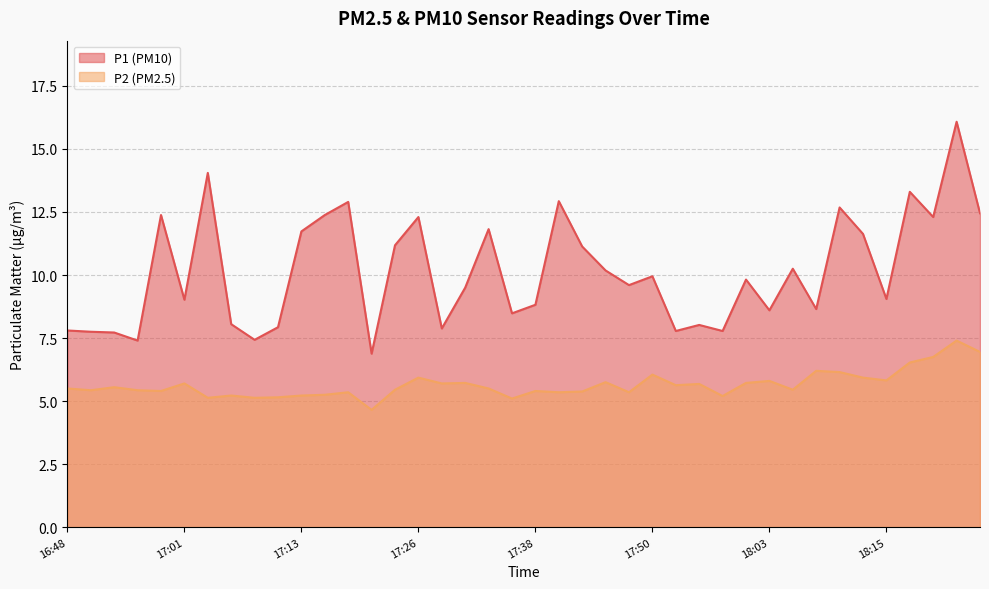

List the labels in order of P2 value, largest first.

18:23, 18:25, 18:20, 18:18, 18:08, 18:10, 17:50, 17:26, 18:13, 18:15, 18:03, 17:45, 17:31, 18:00, 17:01, 17:28, 17:55, 17:53, 16:53, 16:48, 17:33, 17:23, 18:05, 16:51, 16:56, 16:58, 17:38, 17:43, 17:18, 17:41, 17:48, 17:16, 17:06, 17:13, 17:58, 17:11, 17:03, 17:08, 17:36, 17:21